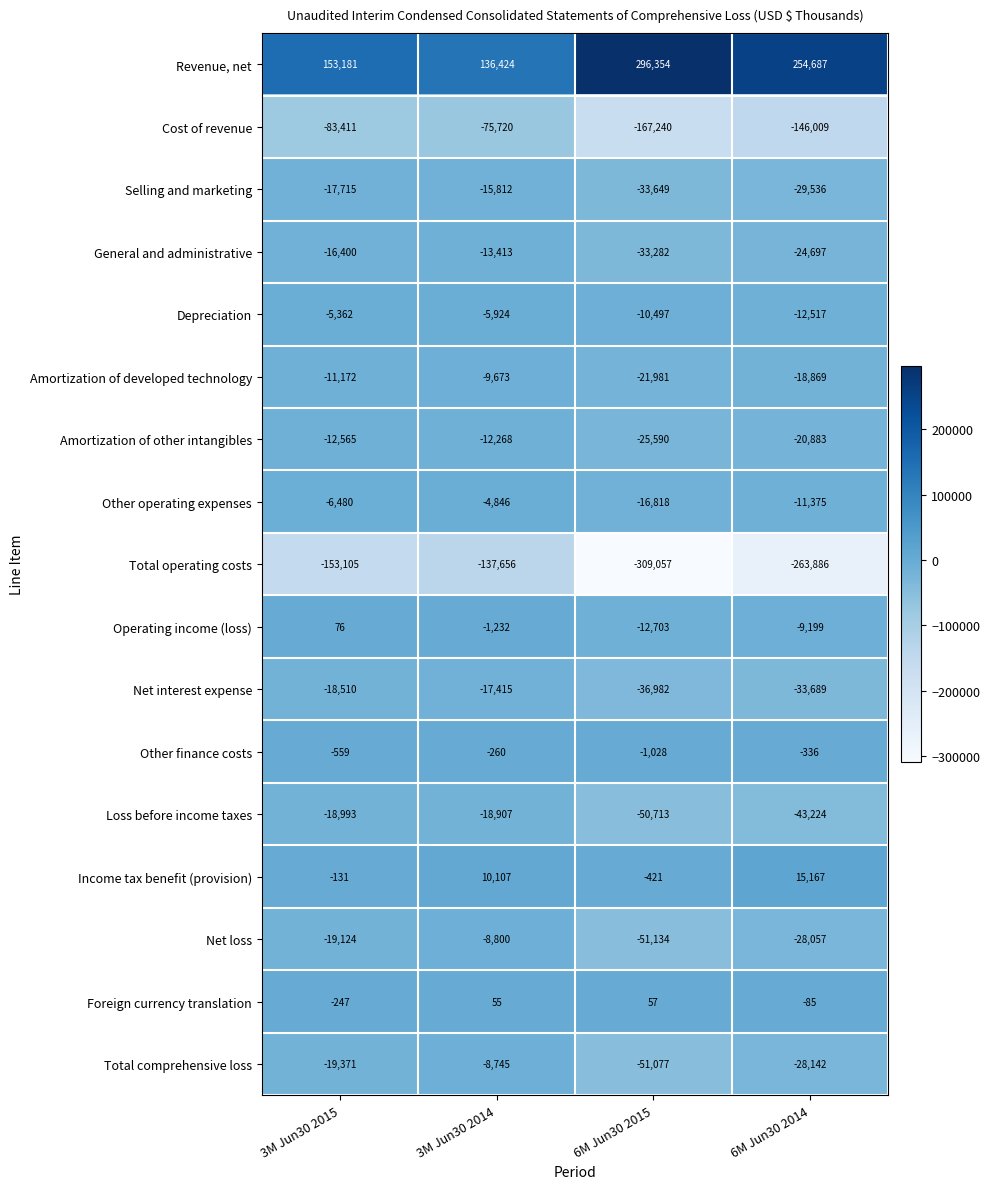

At which category is the sum across all series the highest?

3M Jun30 2014